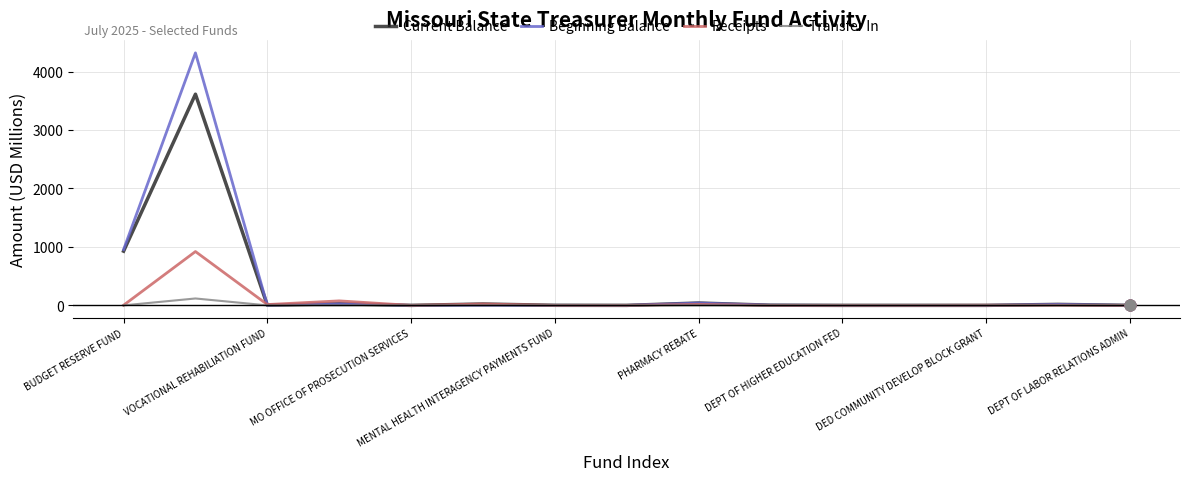

What is the greatest value displayed?

4320.2